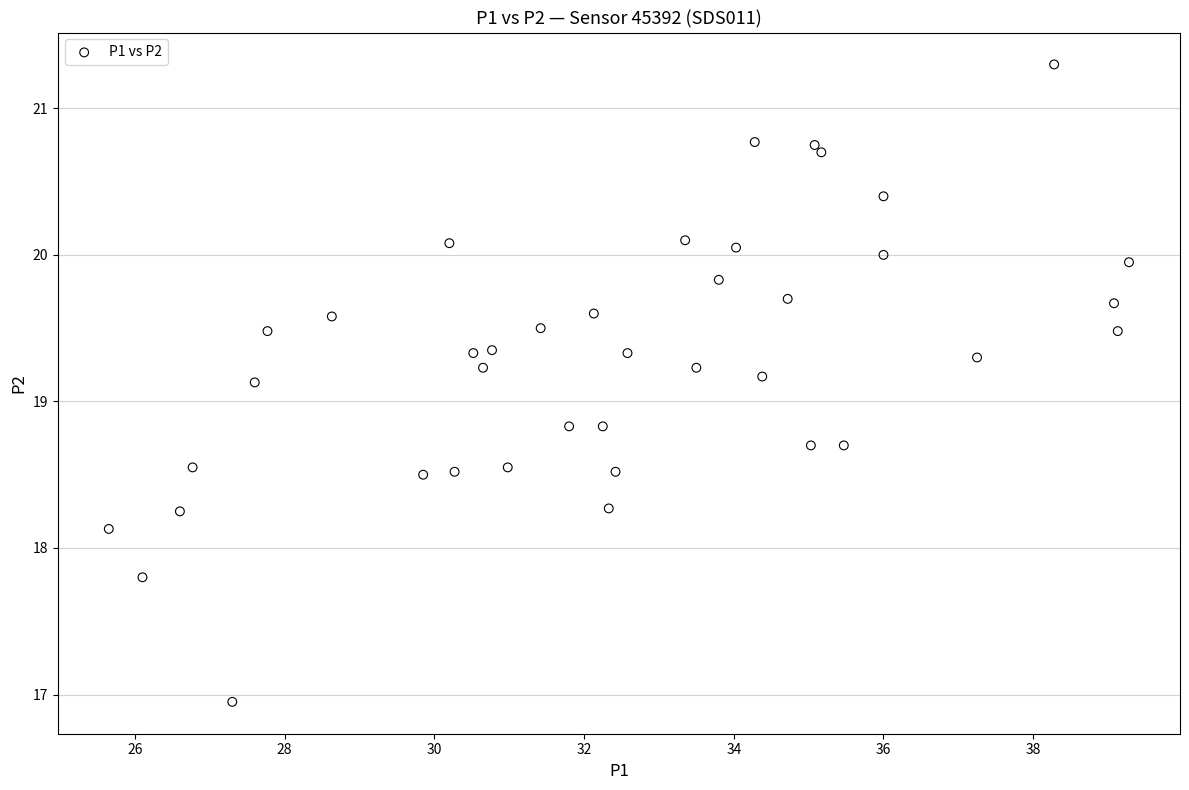

What is the range of X values (max minus min)?

13.6